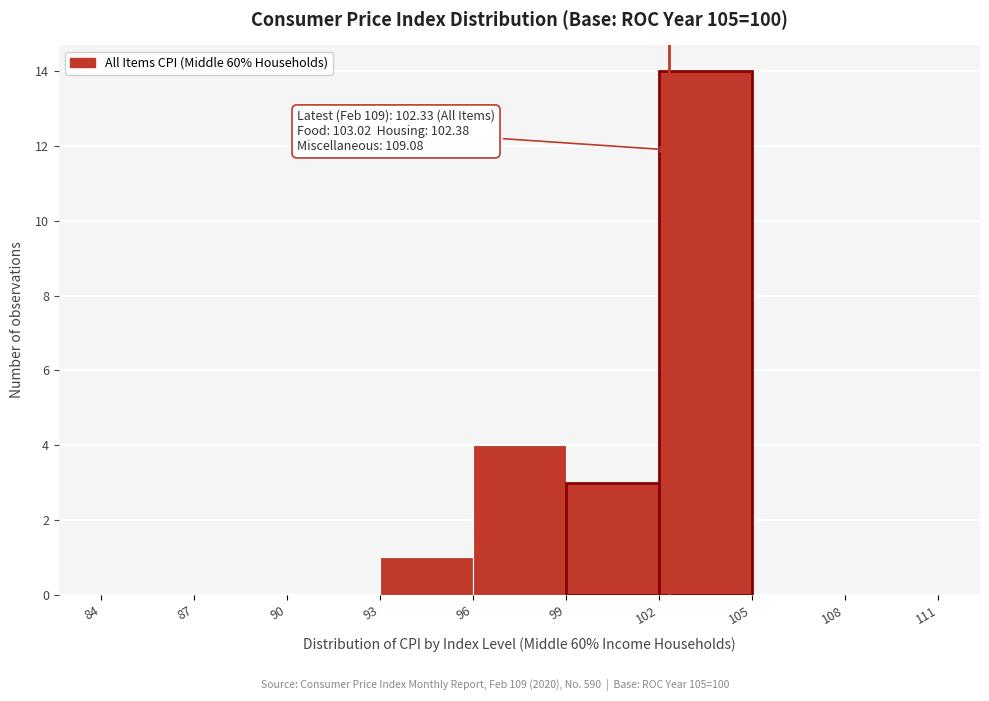

Which range on the x-axis has the tallest bar?

102 to 105